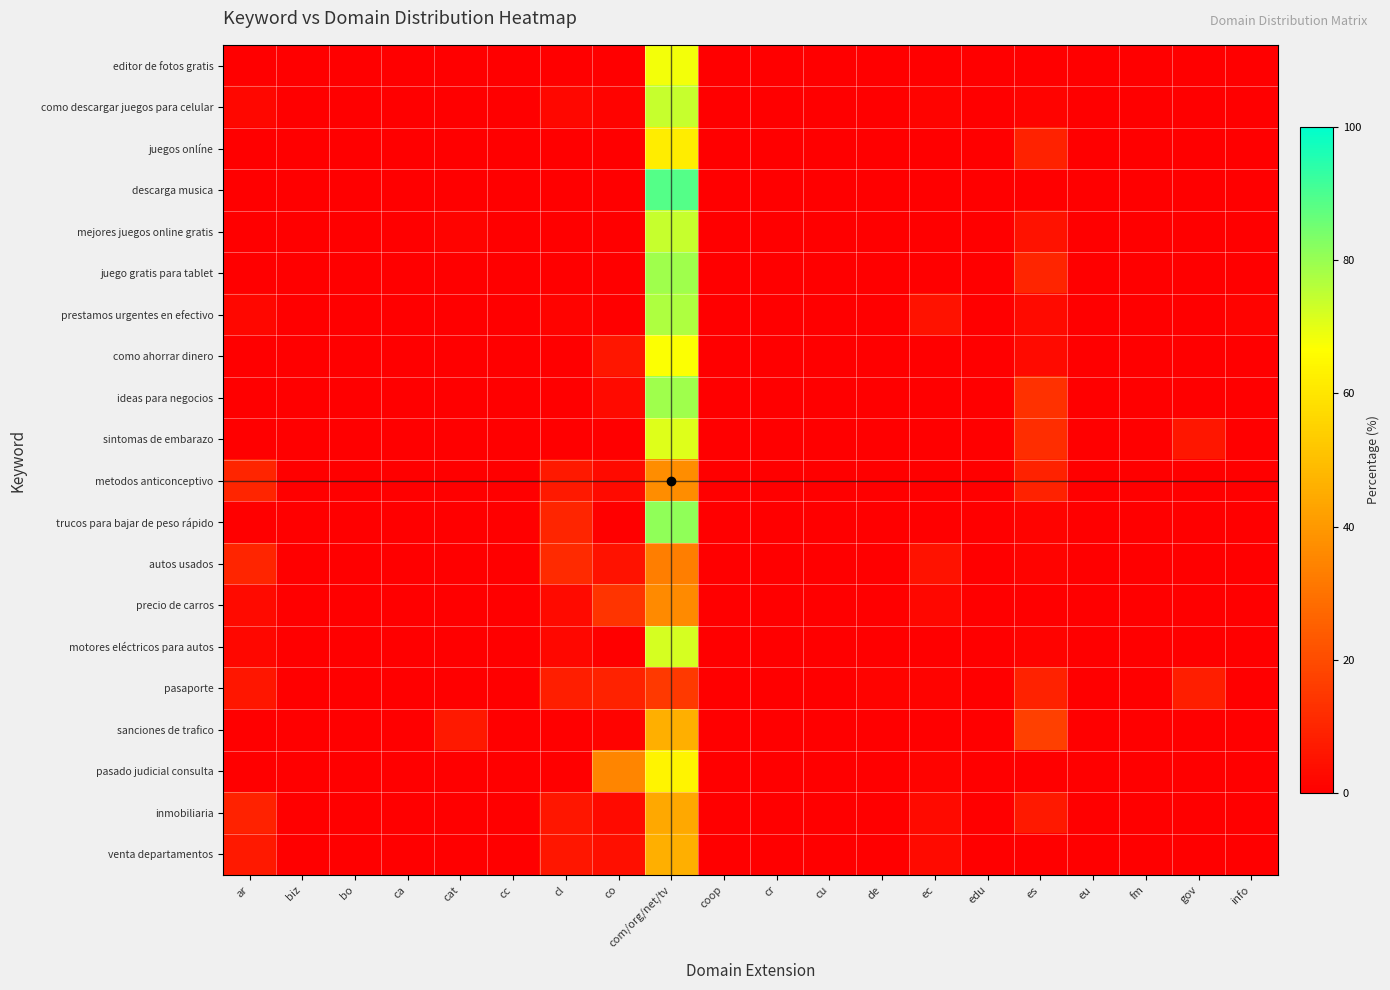

At which category is the sum across all series the highest?

com/org/net/tv